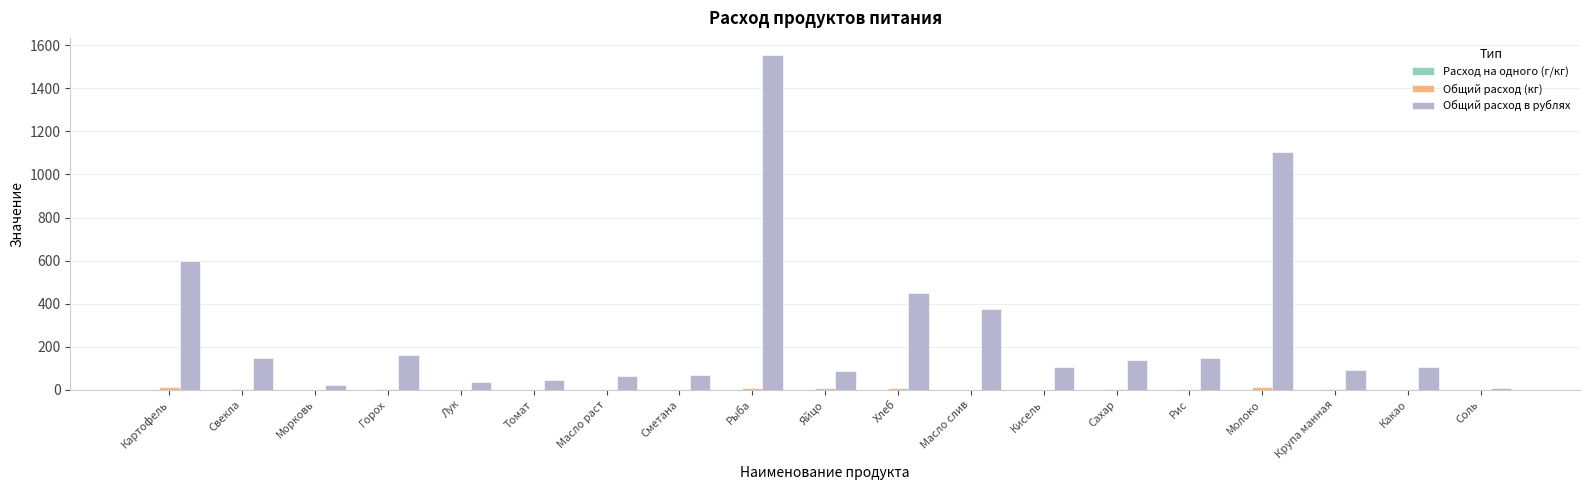

At which category is the sum across all series the highest?

Рыба